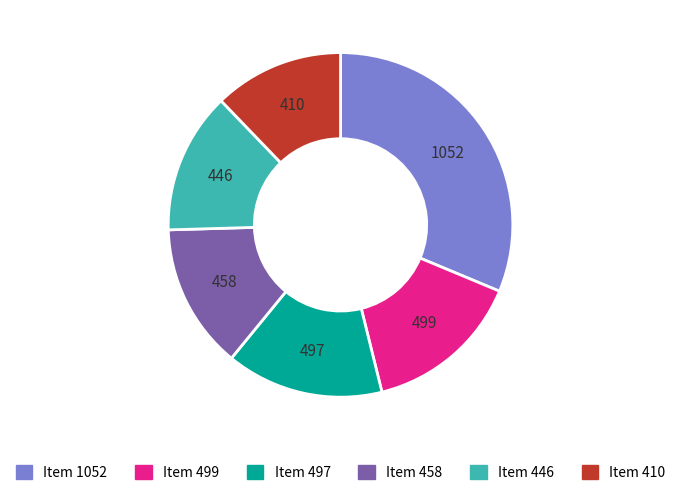

Between Item 410 and Item 497, which is larger?

Item 497